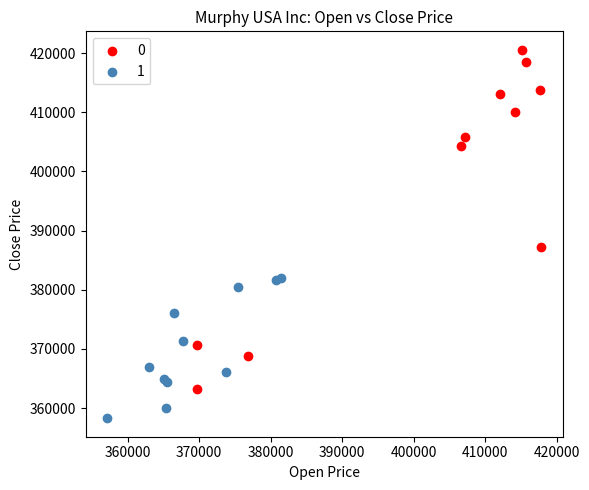

What are all the series names shown in the legend?

0, 1